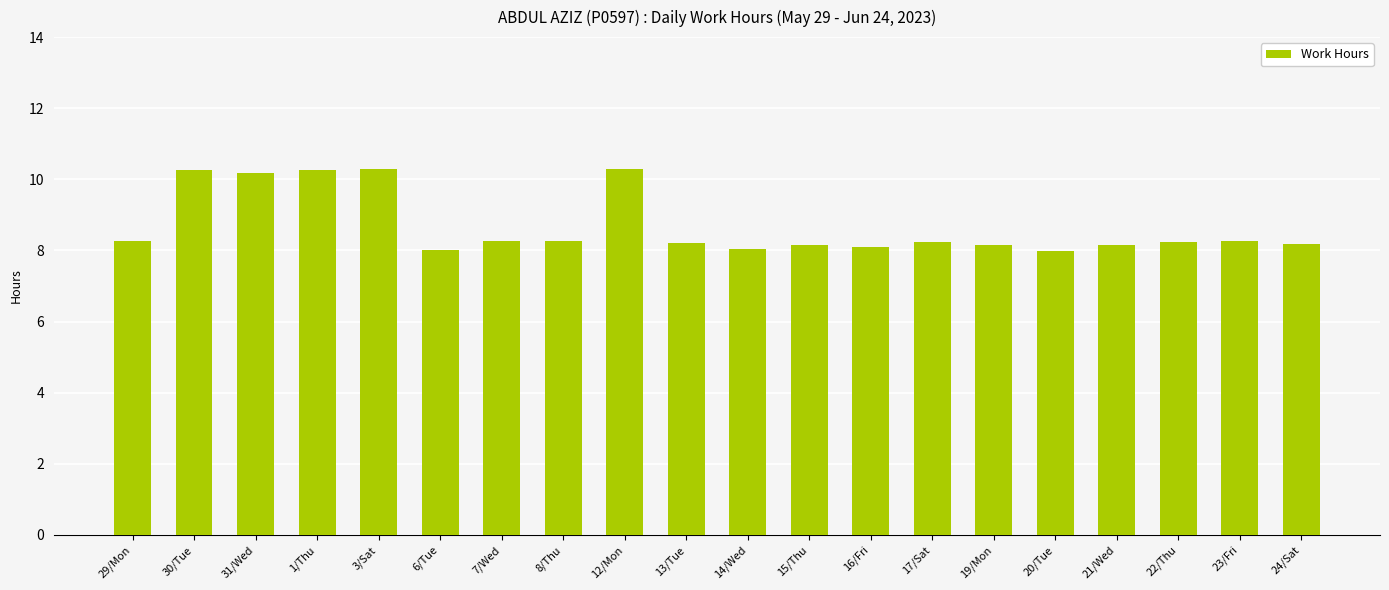

True or false: the data shows 2.7 at 13/Tue.

False